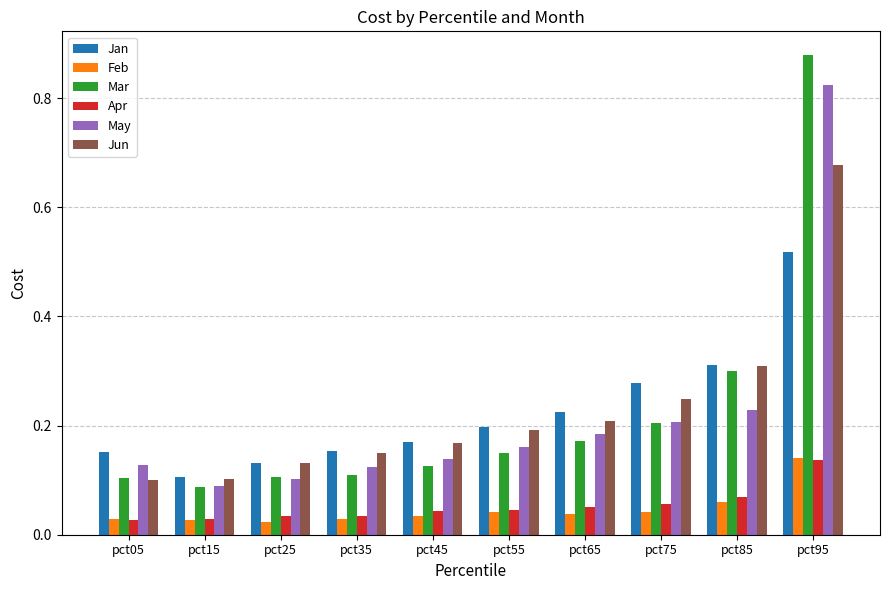

At how many categories does at least one series exceed 0?

10